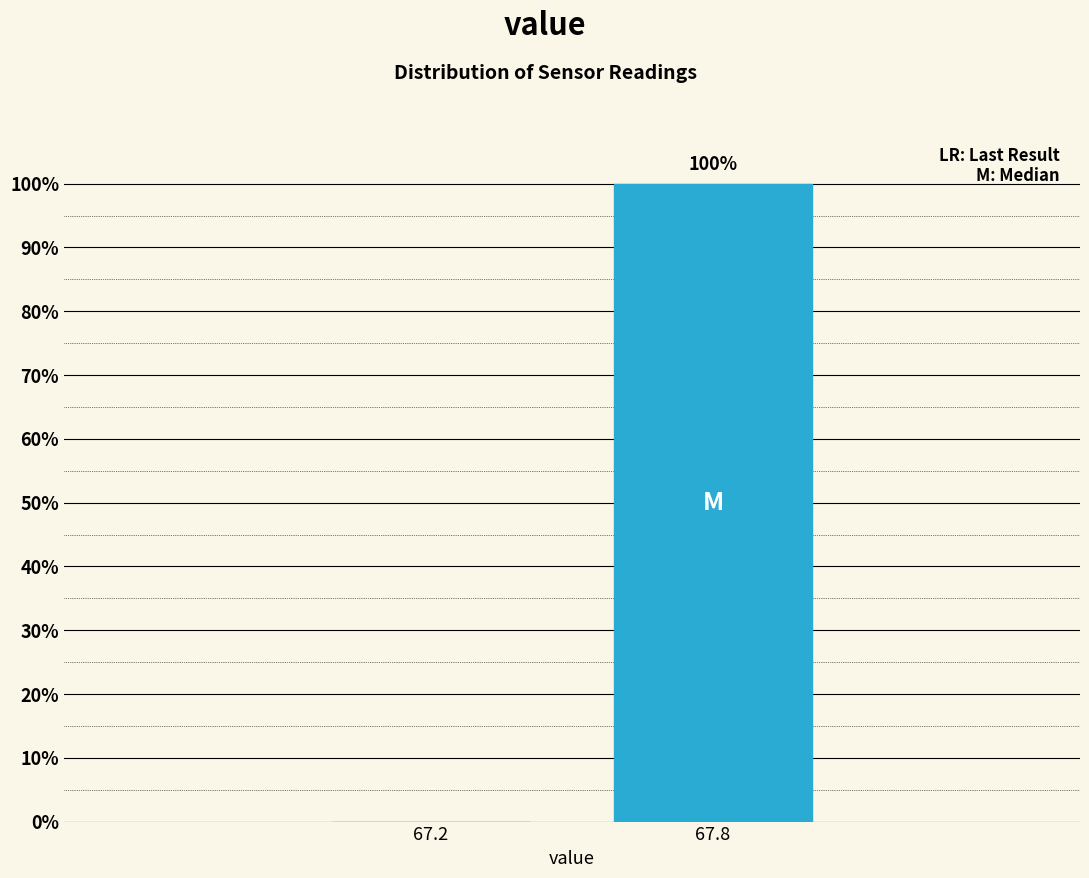

Reading left to right, extract all data points from this chart.

67.2=0	67.8=100